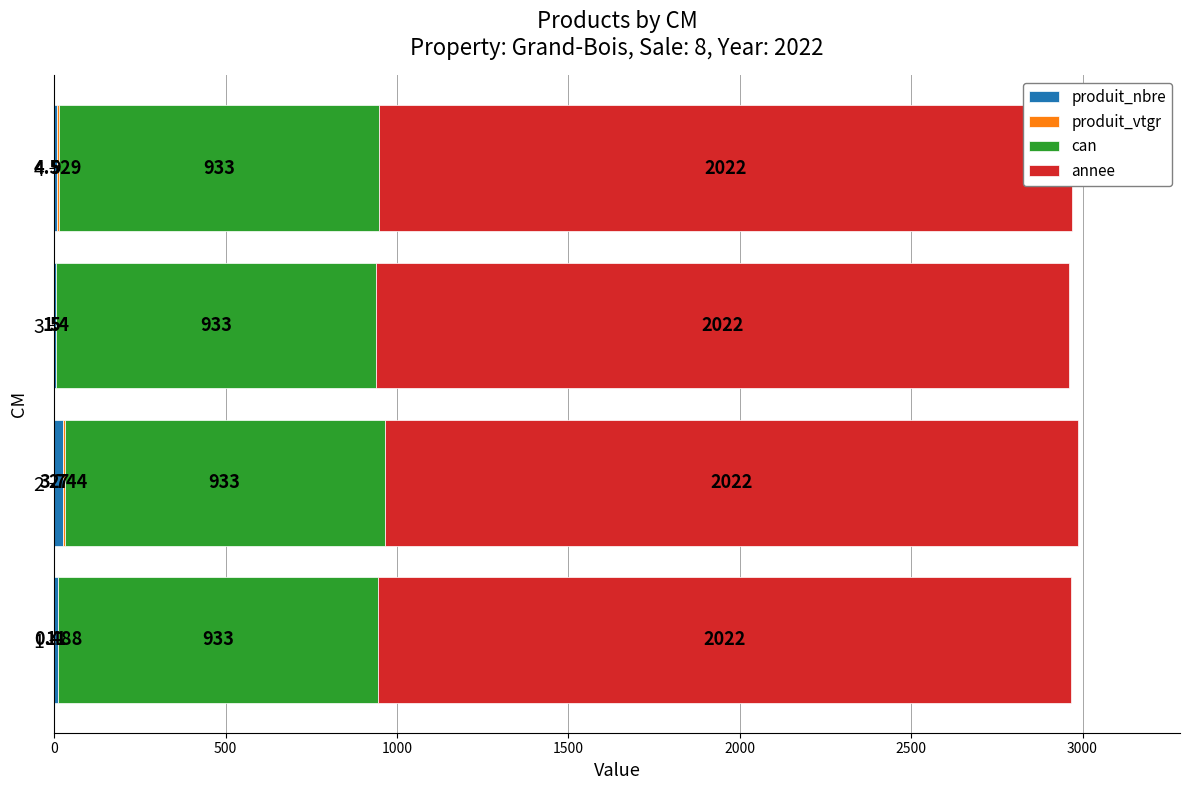

Reading left to right, transcribe all the data shown in this chart.

produit_nbre: 0=11.0	500=27.0	1000=5.0	1500=9.0
produit_vtgr: 0=0.5	500=3.7	1000=1.4	1500=4.5
can: 0=0.8	500=0.8	1000=0.8	1500=0.8
annee: 0=0.8	500=0.8	1000=0.8	1500=0.8